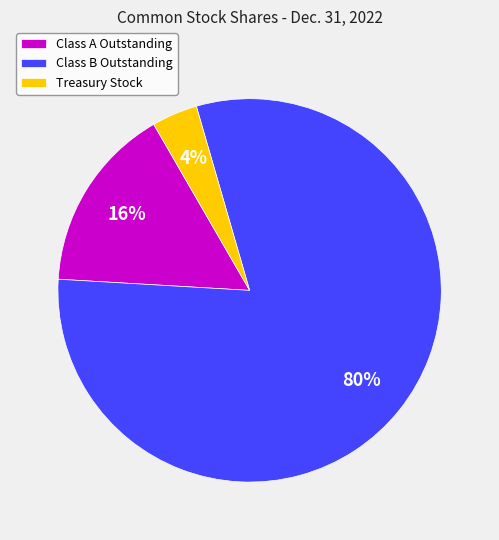

Rank the categories by value from highest to lowest.

Class B Outstanding, Class A Outstanding, Treasury Stock